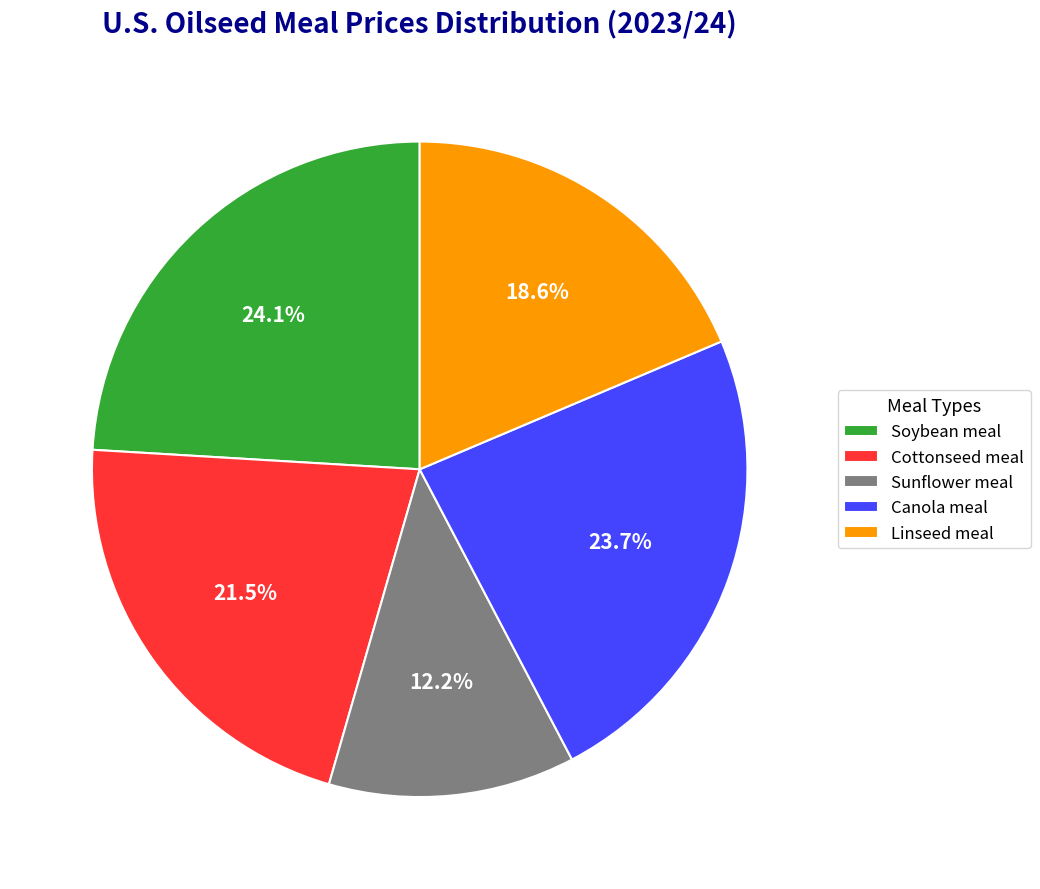

What is the ratio of the value at Canola meal to the value at Cottonseed meal?

1.1